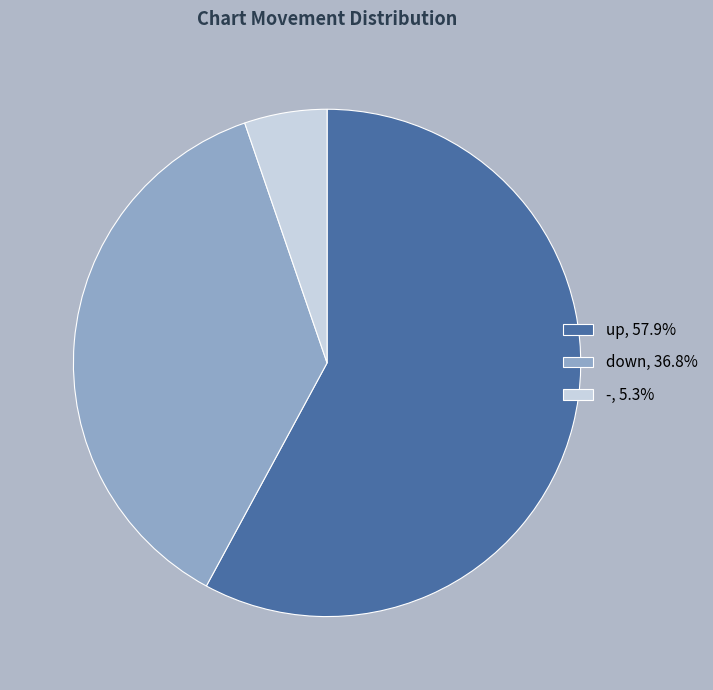

What is the majority slice?

up